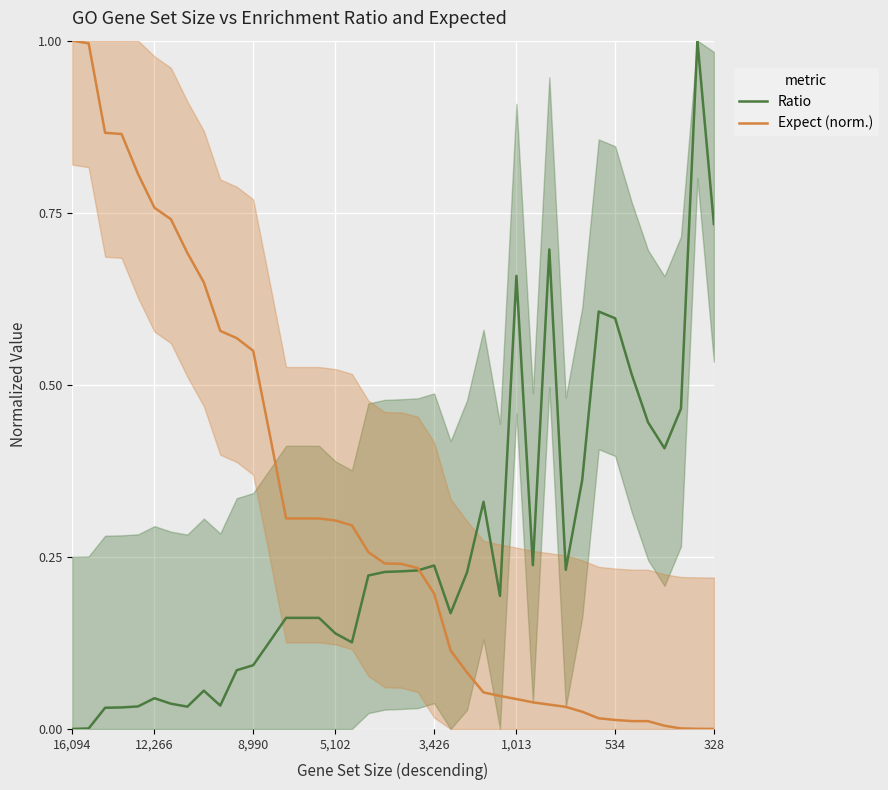

What is the maximum value for Expect (norm.)?

1.0